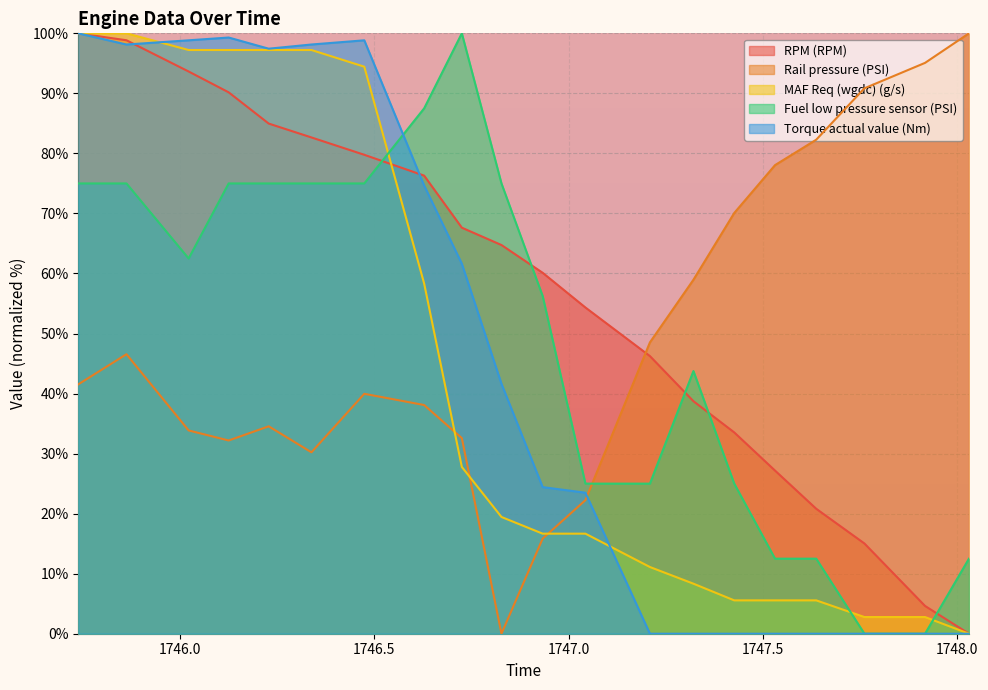

Reading left to right, what are all the values shown in this chart?

RPM (RPM): 100.0	98.8	93.6	90.2	85.0	82.7	79.8	76.3	67.6	64.7	60.1	54.3	46.2	38.7	33.5	27.2	20.8	15.0	4.6	0.0
Rail pressure (PSI): 41.5	46.6	33.9	32.2	34.5	30.2	40.0	38.1	32.6	0.0	15.8	22.2	48.5	59.0	70.1	78.1	82.3	90.8	95.1	100.0
MAF Req (wgdc) (g/s): 100.0	100.0	97.2	97.2	97.2	97.2	94.4	58.3	27.8	19.4	16.7	16.7	11.1	8.3	5.6	5.6	5.6	2.8	2.8	0.0
Fuel low pressure sensor (PSI): 75.0	75.0	62.5	75.0	75.0	75.0	75.0	87.5	100.0	75.0	56.2	25.0	25.0	43.7	25.0	12.5	12.5	0.0	0.0	12.5
Torque actual value (Nm): 100.0	98.1	98.8	99.3	97.4	98.1	98.8	74.7	61.6	41.6	24.4	23.5	0.0	0.0	0.0	0.0	0.0	0.0	0.0	0.0